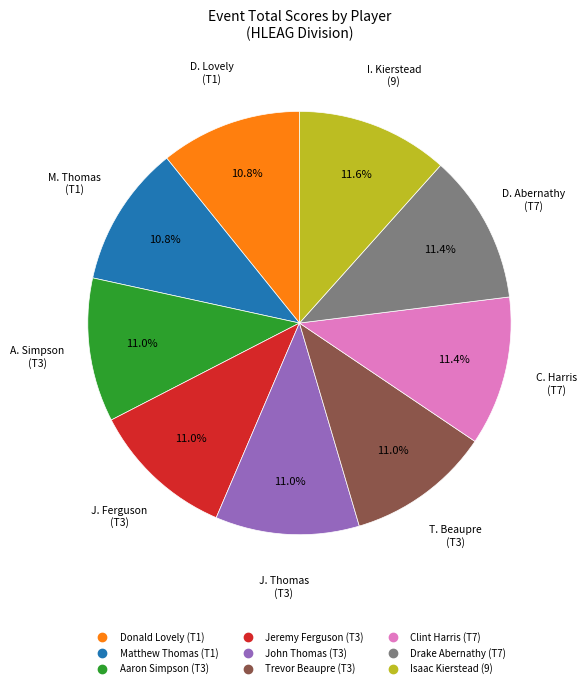

What is the ratio of the value at Jeremy Ferguson (T3) to the value at Trevor Beaupre (T3)?

1.0